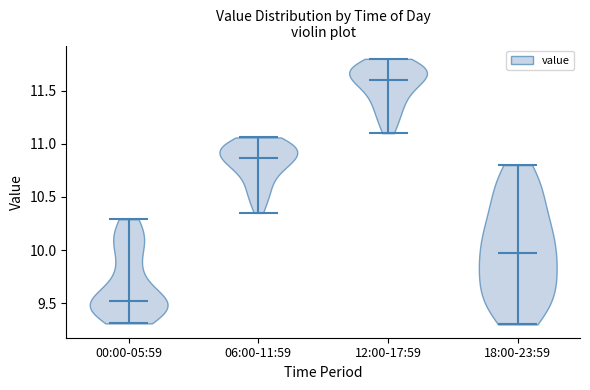

What is the highest point the violin for 00:00-05:59 reaches on the y-axis? The values are not printed on the chart, so give them approximately, as read against the axis.

10.30